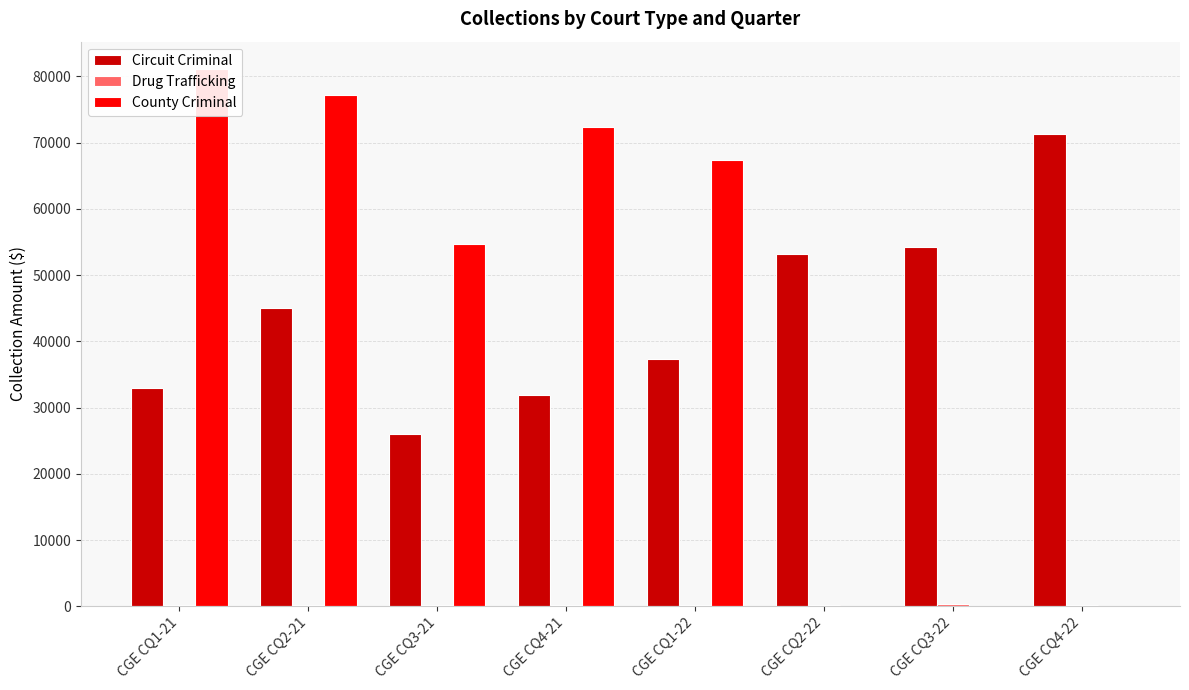

At CGE CQ3-22, list the series in order from largest to smallest.

Circuit Criminal, Drug Trafficking, County Criminal